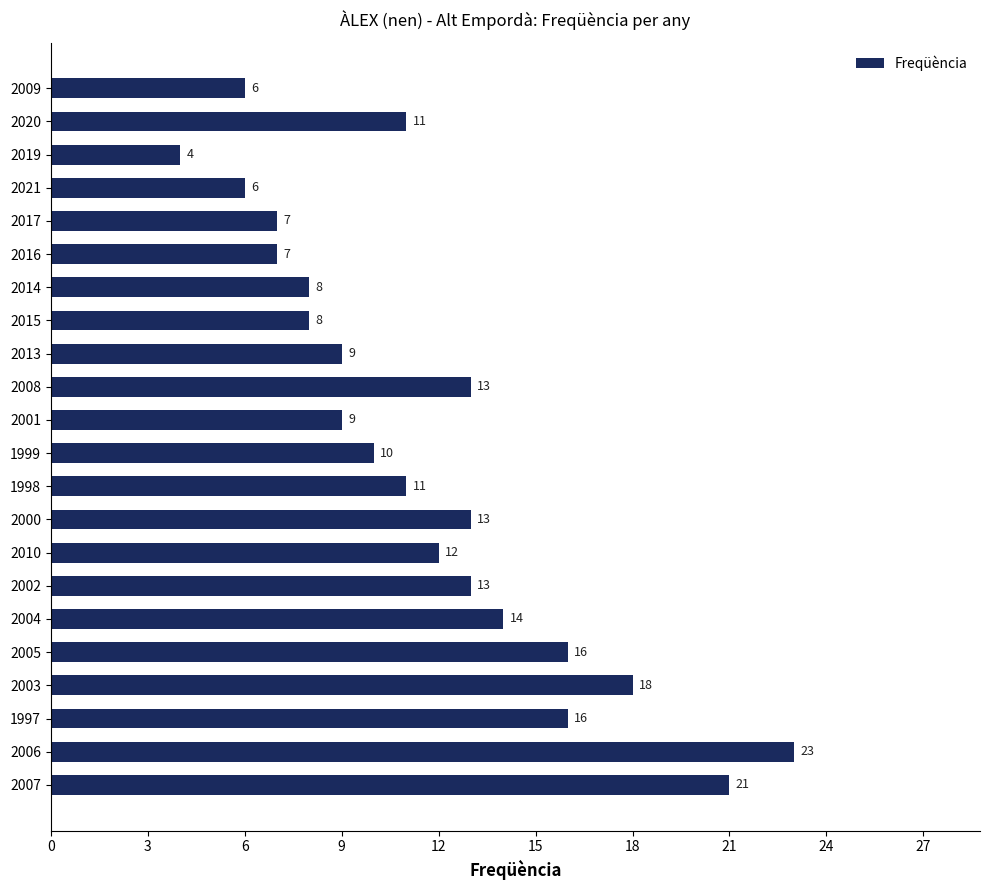

Reading bottom to top, list all the values displayed in this chart.

2007=21	2006=23	1997=16	2003=18	2005=16	2004=14	2002=13	2010=12	2000=13	1998=11	1999=10	2001=9	2008=13	2013=9	2015=8	2014=8	2016=7	2017=7	2021=6	2019=4	2020=11	2009=6